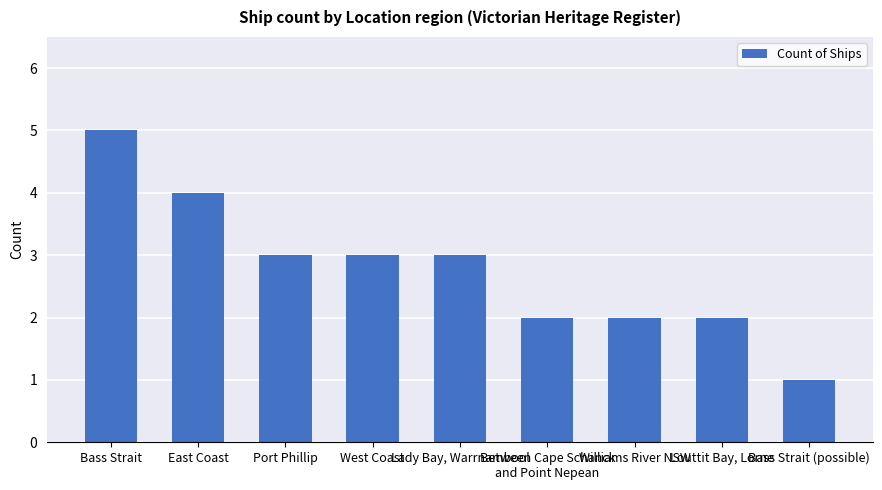

The chart shows a value of 2 at Williams River NSW. True or false?

True